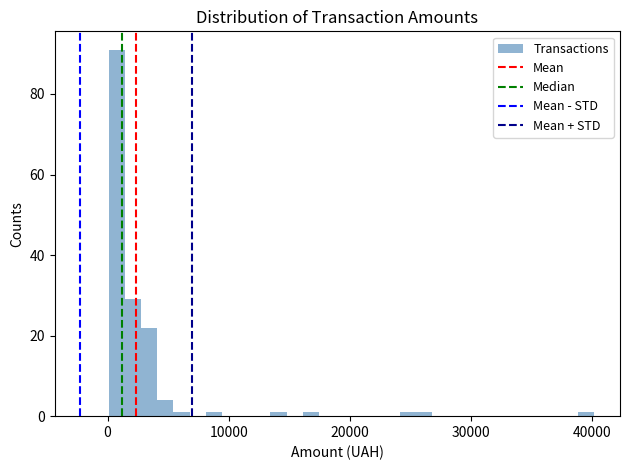

Read against the x-axis, roughly where is the centre of the tallest bar?

1000